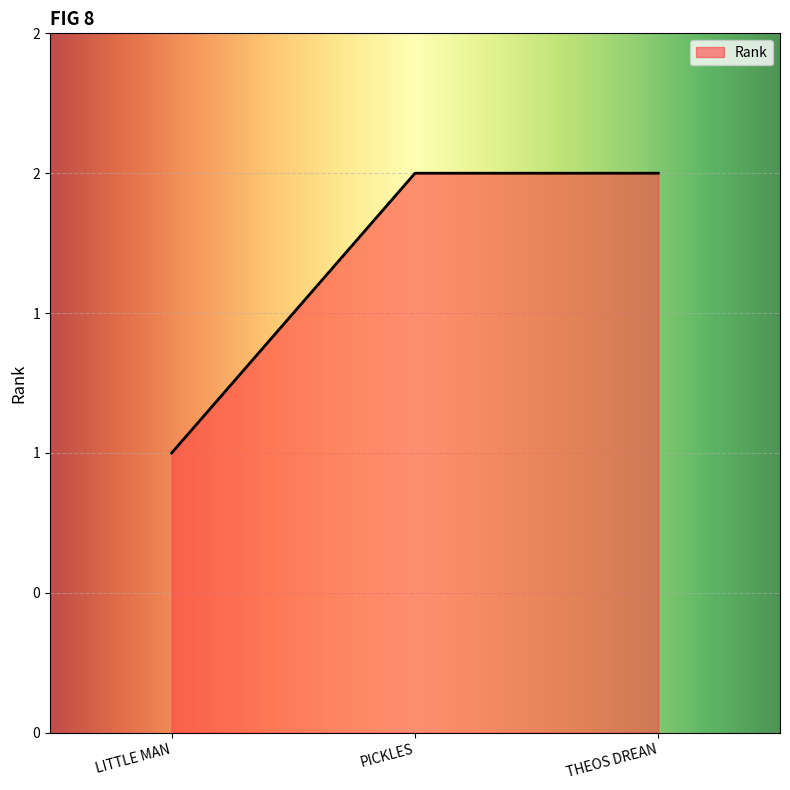

What is the ratio of the value at THEOS DREAN to the value at PICKLES?

1.0